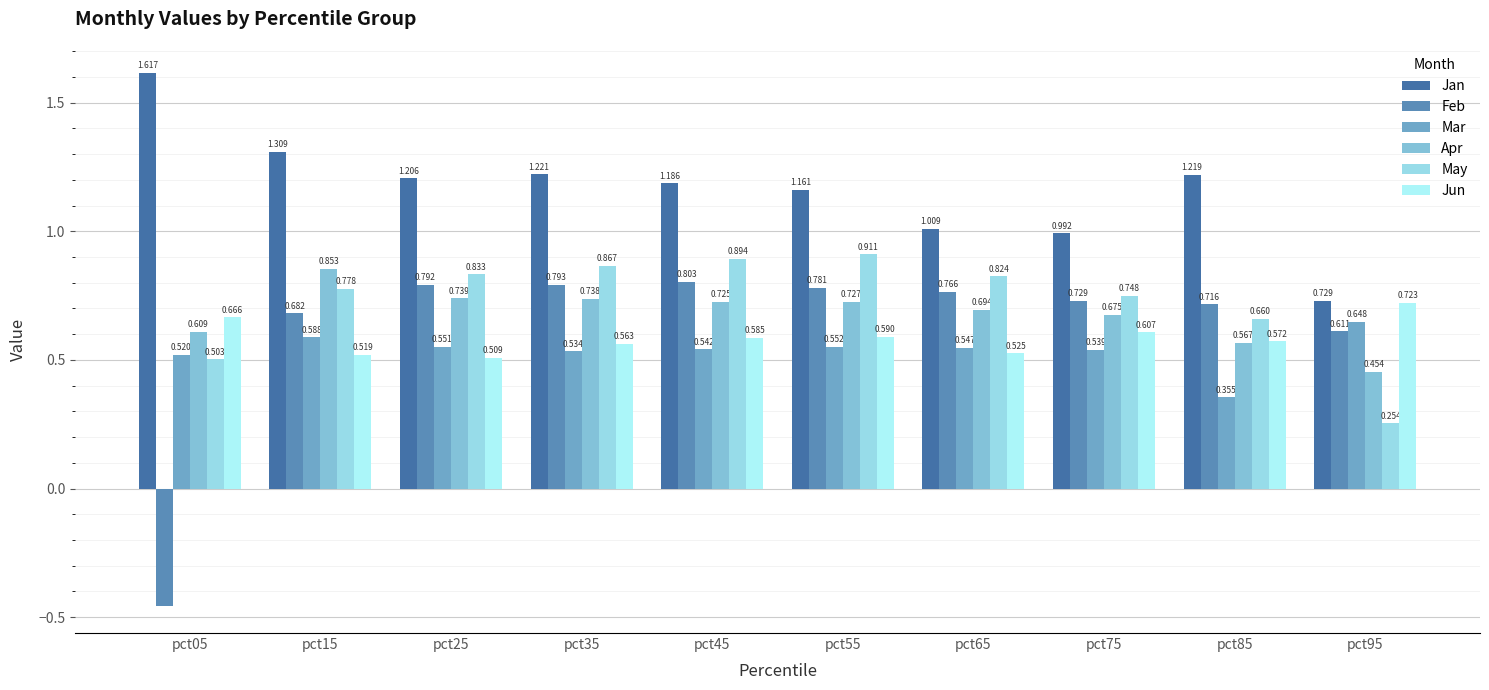

What is the sum of all Mar values?

5.4